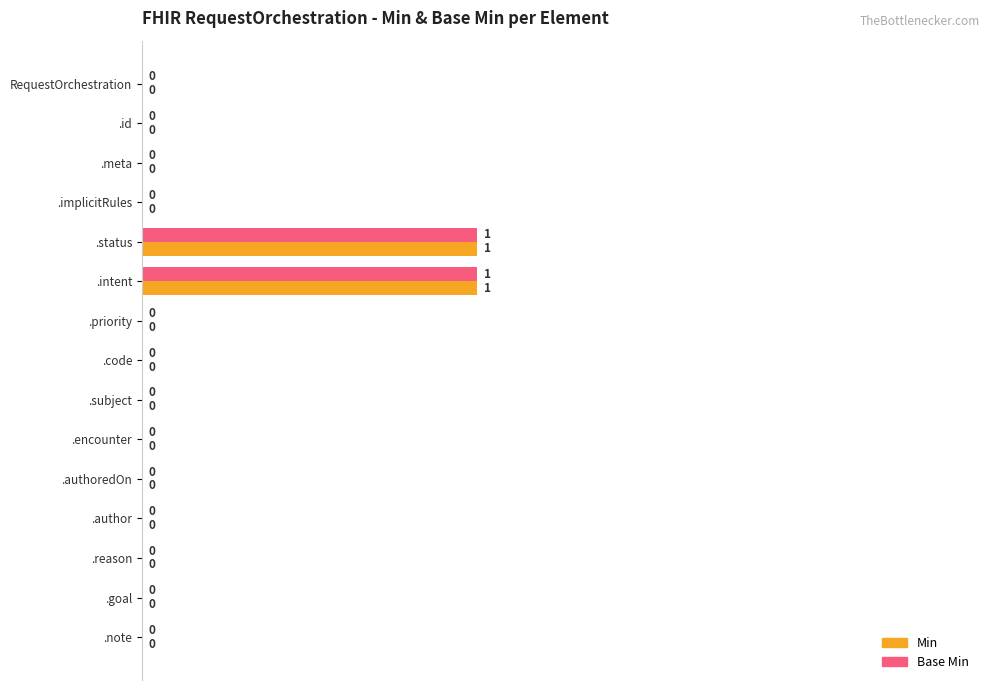

The value of Base Min at .authoredOn is 0. True or false?

True